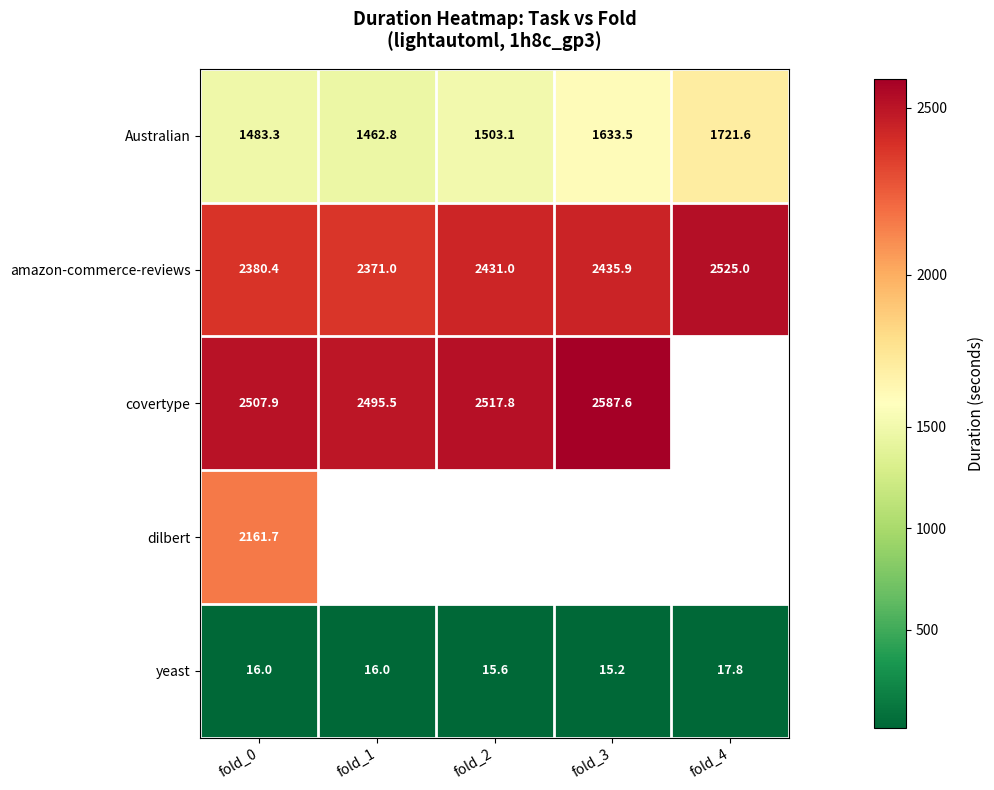

At how many categories does at least one series exceed 2560?

1